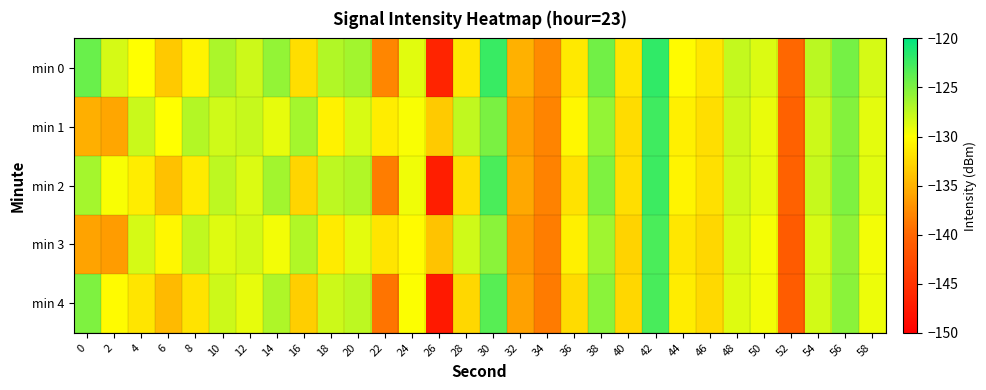

Reading left to right, list all the values displayed in this chart.

min 0: 0=-124.2	2=-128.3	4=-130.0	6=-133.5	8=-130.7	10=-126.7	12=-128.0	14=-125.8	16=-132.1	18=-127.0	20=-126.4	22=-137.9	24=-128.9	26=-146.5	28=-131.6	30=-122.2	32=-135.1	34=-137.5	36=-131.4	38=-124.5	40=-131.6	42=-121.9	44=-130.2	46=-131.5	48=-127.7	50=-128.6	52=-139.9	54=-127.3	56=-124.6	58=-128.3
min 1: 0=-135.2	2=-135.7	4=-127.9	6=-130.0	8=-127.1	10=-128.1	12=-127.8	14=-129.1	16=-126.5	18=-130.8	20=-128.5	22=-131.2	24=-129.8	26=-133.4	28=-127.6	30=-124.9	32=-136.1	34=-138.0	36=-130.5	38=-125.8	40=-132.3	42=-122.5	44=-131.0	46=-132.1	48=-128.0	50=-129.2	52=-140.5	54=-128.0	56=-125.2	58=-129.0
min 2: 0=-126.5	2=-129.8	4=-131.2	6=-134.0	8=-131.3	10=-127.5	12=-128.6	14=-126.4	16=-132.7	18=-127.5	20=-127.0	22=-138.5	24=-129.4	26=-147.0	28=-132.1	30=-123.0	32=-135.6	34=-138.1	36=-131.9	38=-125.0	40=-132.1	42=-122.4	44=-130.7	46=-132.0	48=-128.2	50=-129.1	52=-140.4	54=-127.8	56=-125.0	58=-128.8
min 3: 0=-136.0	2=-136.5	4=-128.4	6=-130.5	8=-127.6	10=-128.7	12=-128.3	14=-129.6	16=-127.0	18=-131.3	20=-129.0	22=-131.7	24=-130.3	26=-133.9	28=-128.1	30=-125.4	32=-136.6	34=-138.5	36=-131.0	38=-126.3	40=-132.8	42=-123.0	44=-131.5	46=-132.6	48=-128.5	50=-129.7	52=-141.0	54=-128.5	56=-125.7	58=-129.5
min 4: 0=-125.0	2=-130.3	4=-131.7	6=-134.5	8=-131.8	10=-128.0	12=-129.1	14=-126.9	16=-133.2	18=-128.0	20=-127.5	22=-139.0	24=-129.9	26=-147.5	28=-132.6	30=-123.5	32=-136.1	34=-138.6	36=-132.4	38=-125.5	40=-132.6	42=-122.9	44=-131.2	46=-132.5	48=-128.7	50=-129.6	52=-140.9	54=-128.3	56=-125.5	58=-129.3